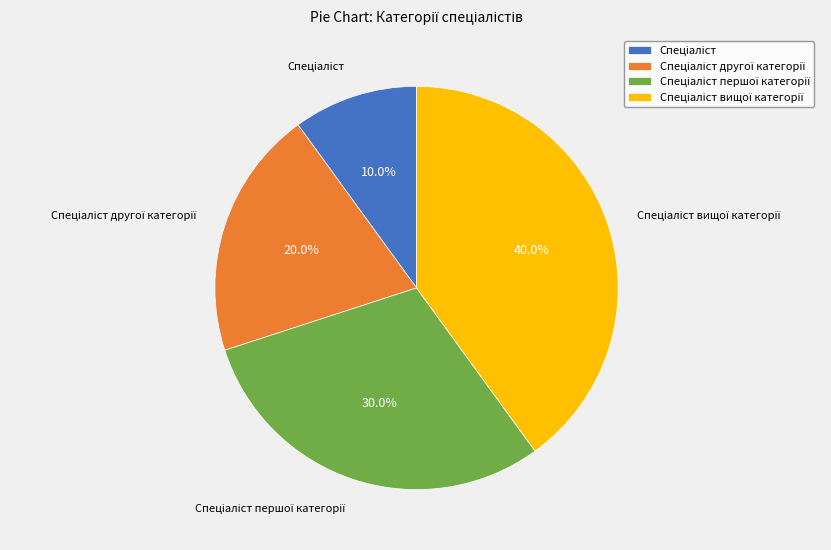

Is there any slice that represents more than half of the pie?

No